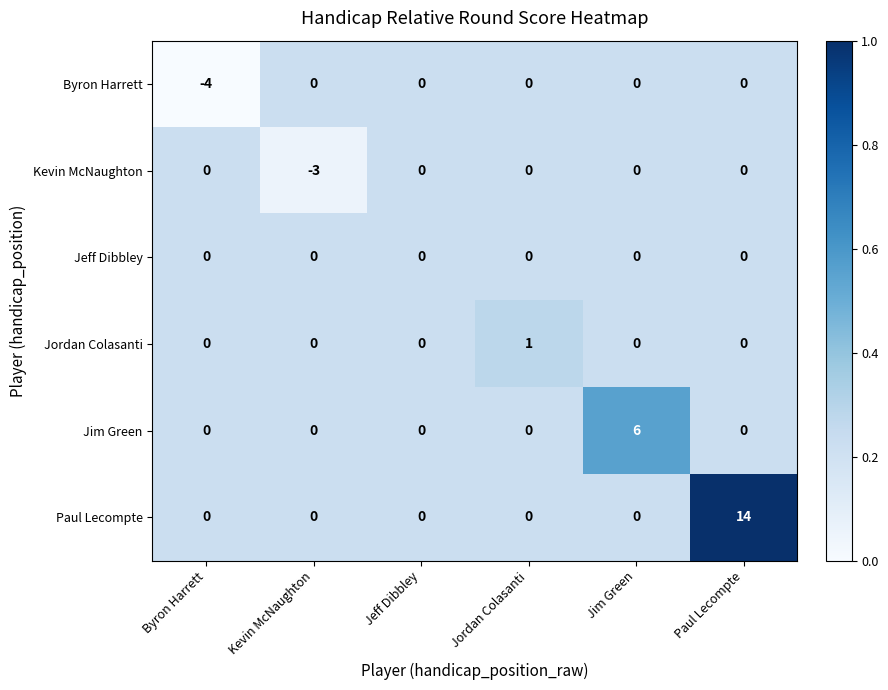

Is it true that Kevin McNaughton equals 0 at Jim Green?

True